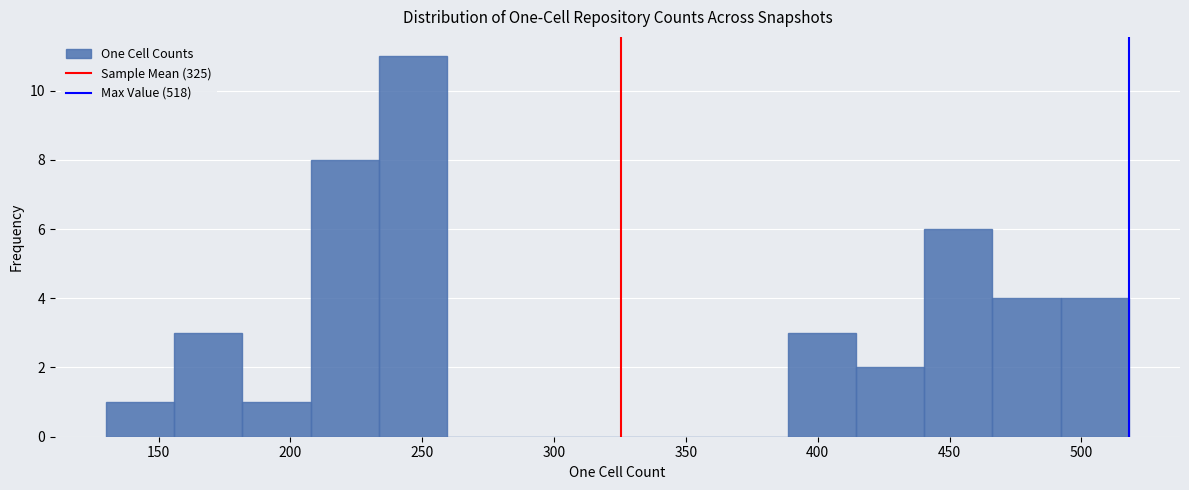

Reading left to right, transcribe this chart: for each bar, give the range it covers on the x-axis and its height. Neither the bar edges nor the heights are printed on the chart, so give them approximately, as read against the axes.

130 to 155: 1
155 to 180: 3
180 to 210: 1
210 to 235: 8
235 to 260: 11
260 to 285: 0
285 to 310: 0
310 to 335: 0
335 to 365: 0
365 to 390: 0
390 to 415: 3
415 to 440: 2
440 to 465: 6
465 to 490: 4
490 to 520: 4